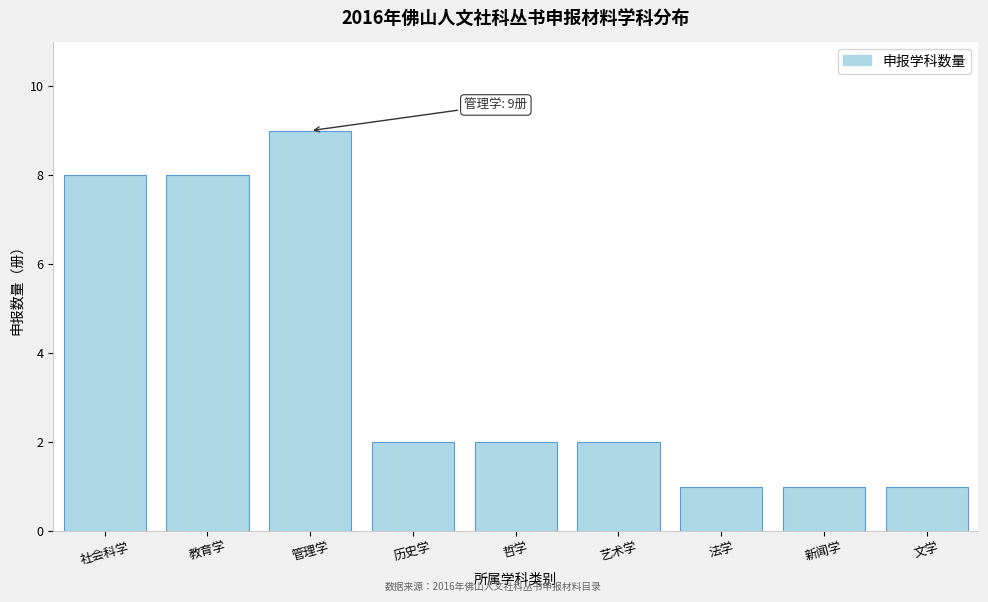

Reading left to right, what are all the values shown in this chart?

社会科学=8	教育学=8	管理学=9	历史学=2	哲学=2	艺术学=2	法学=1	新闻学=1	文学=1